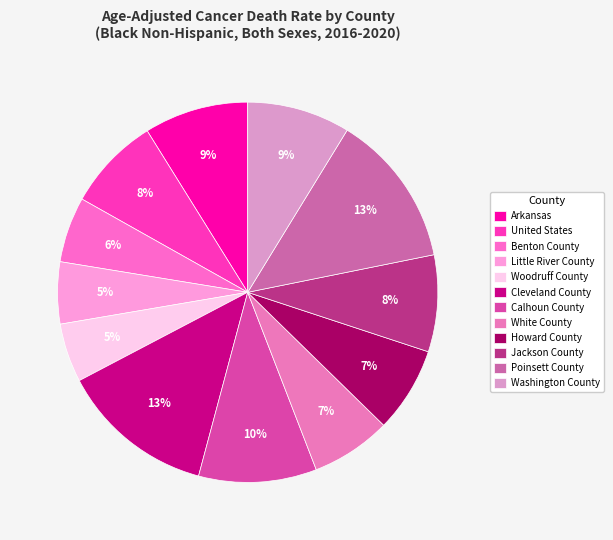

What is the largest slice in the pie chart?

Cleveland County